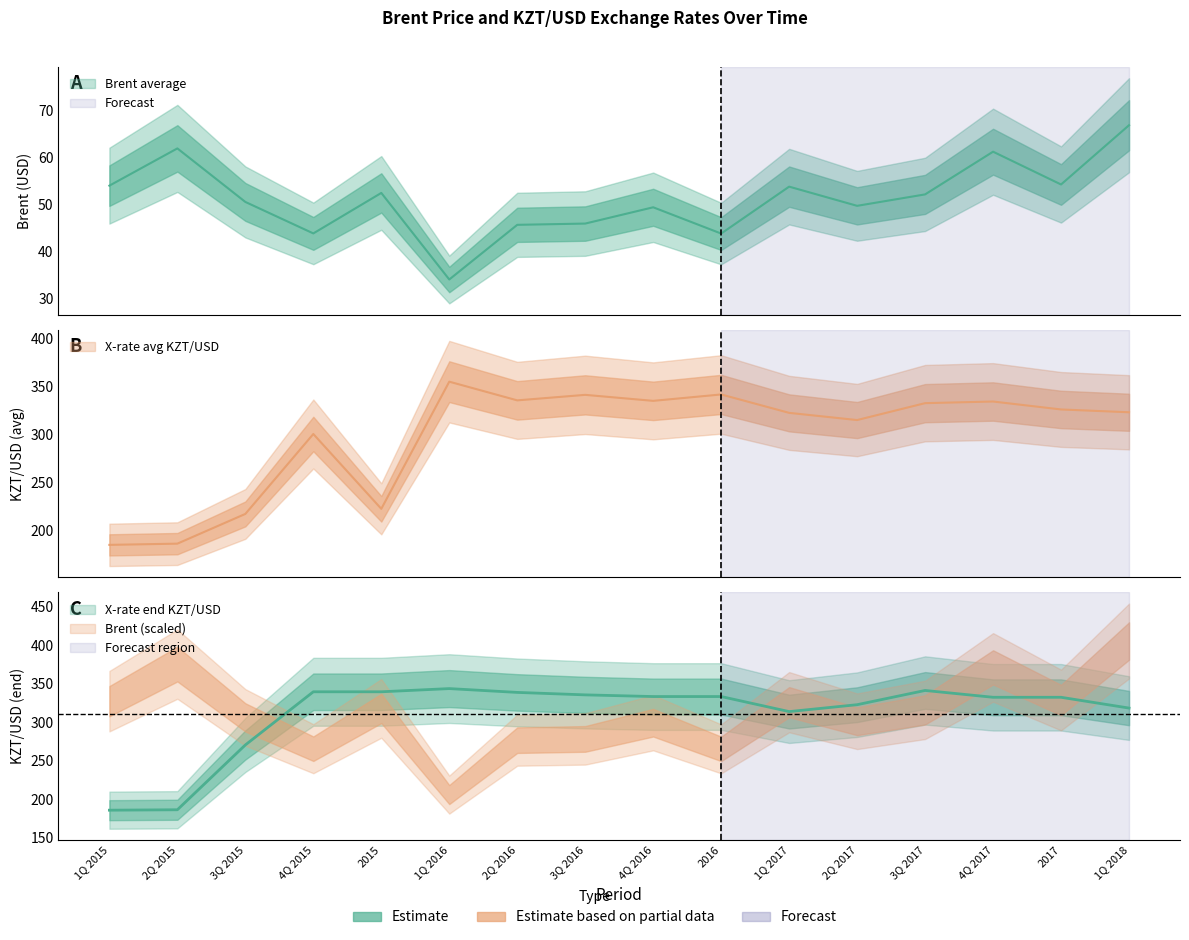

True or false: Brent average and X-rate end KZT/USD cross at least once.

False